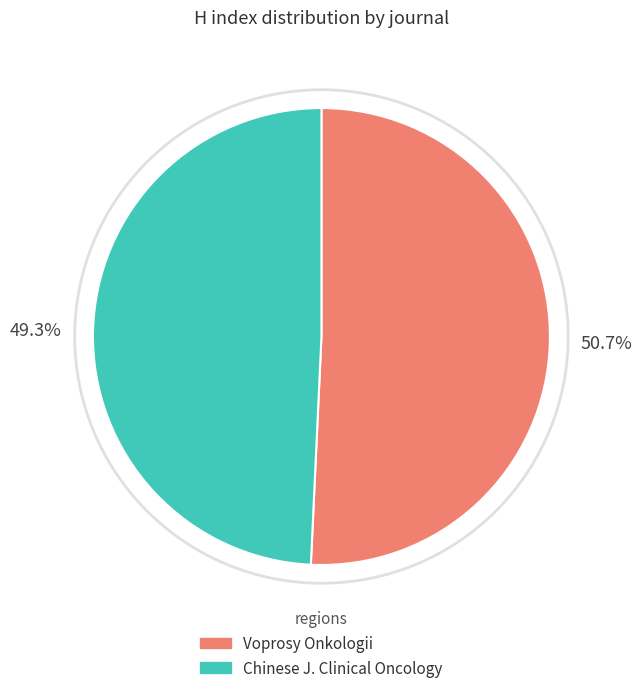

Is there any slice that represents more than half of the pie?

Yes